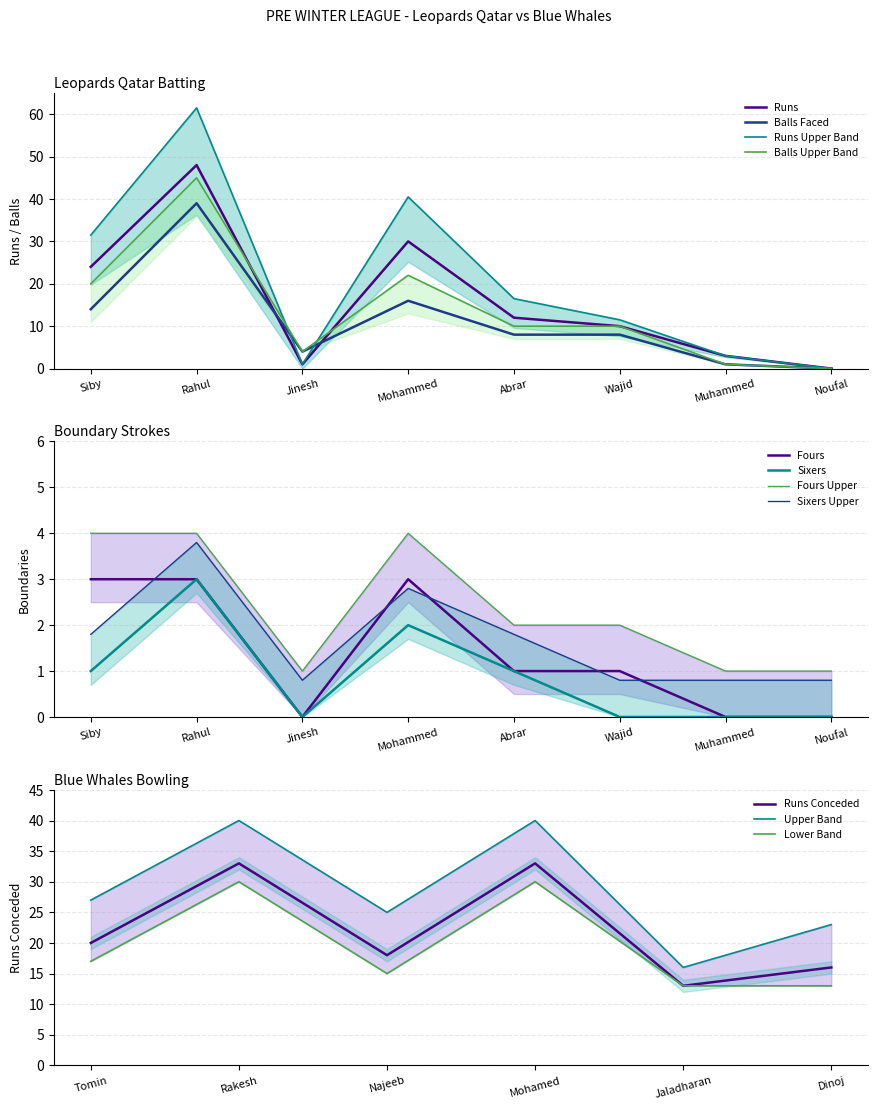

At which category is the sum across all series the highest?

Rahul